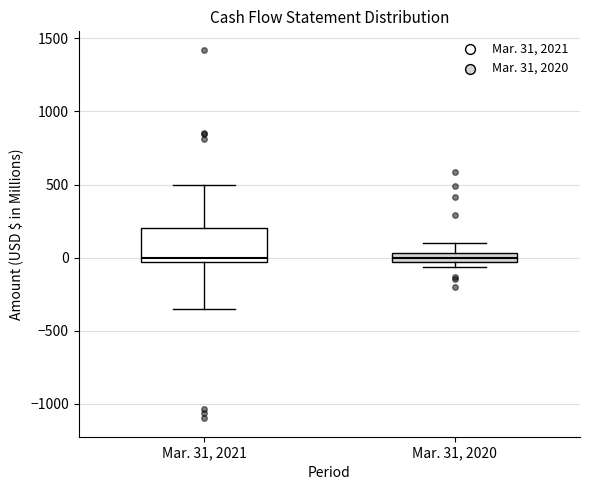

Where is the lower edge of the box for Mar. 31, 2020 on the y-axis? The values are not printed on the chart, so give them approximately, as read against the axis.

-50